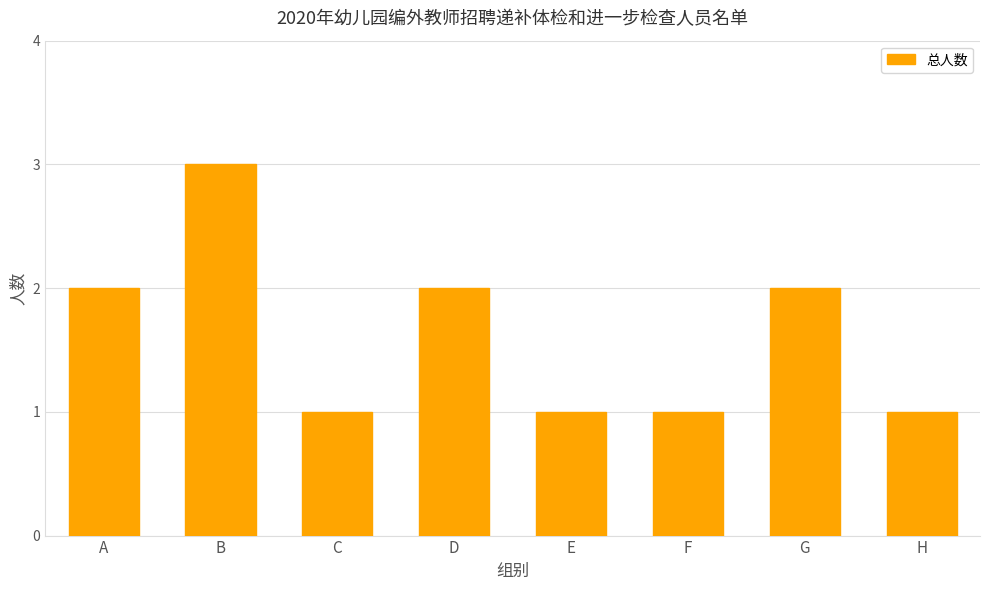

How many bars are there in total?

8